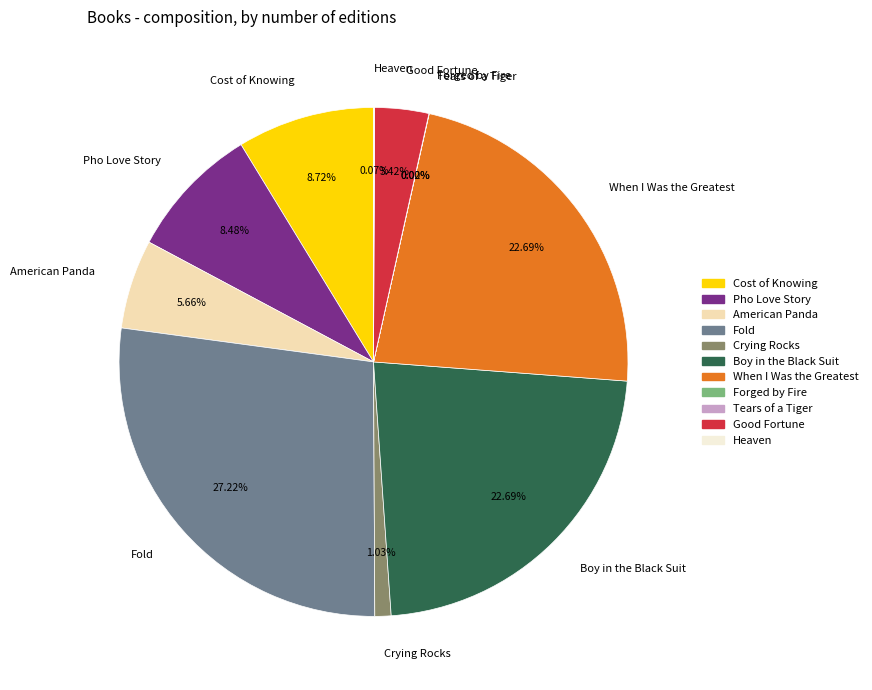

Does any single category account for the majority?

No